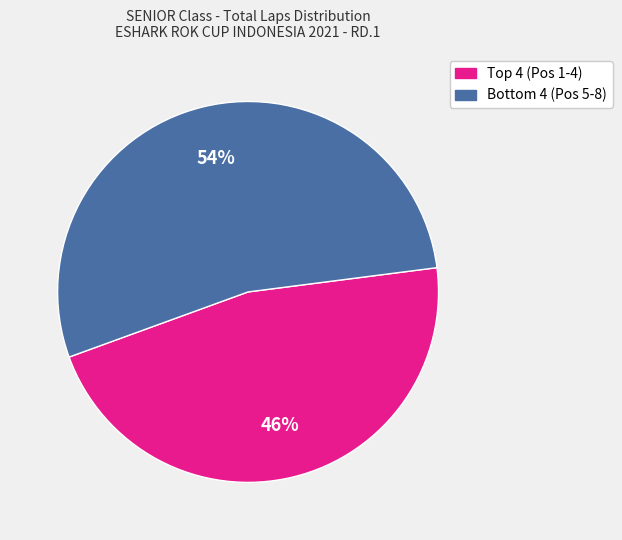

Does any single category account for the majority?

Yes